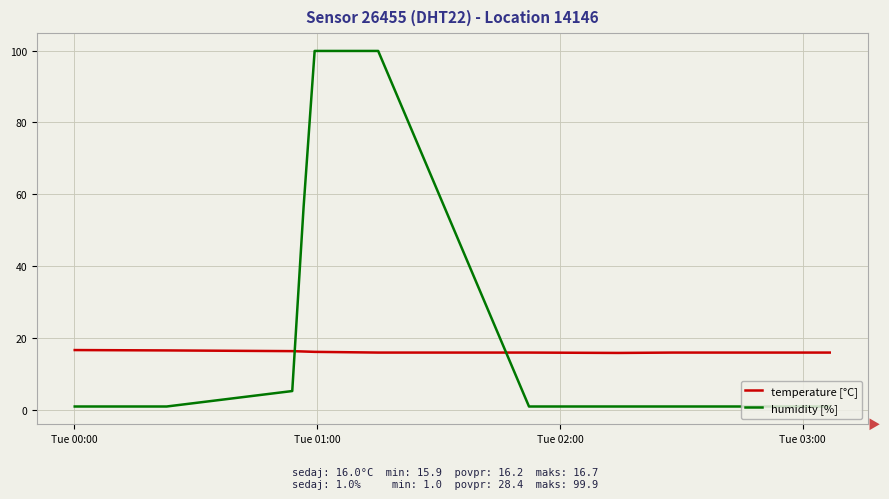

What is the average value of the temperature [°C] series?

16.2